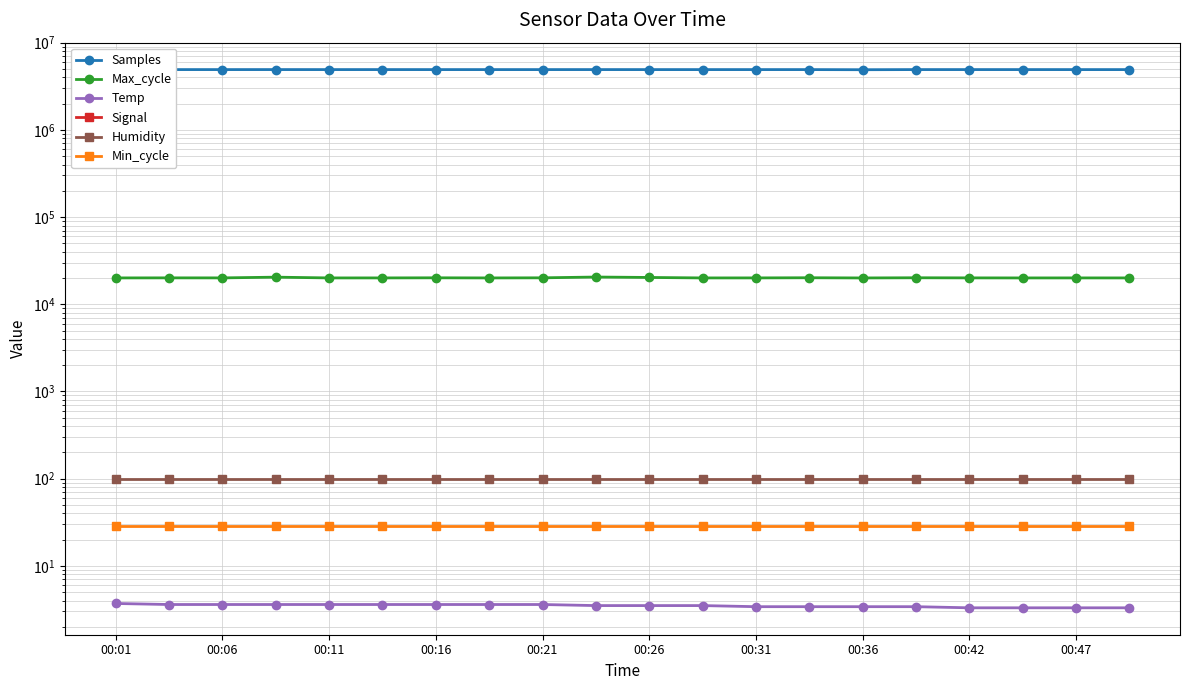

What is the spread (max minus min) of values at 00:26?

4915969.0